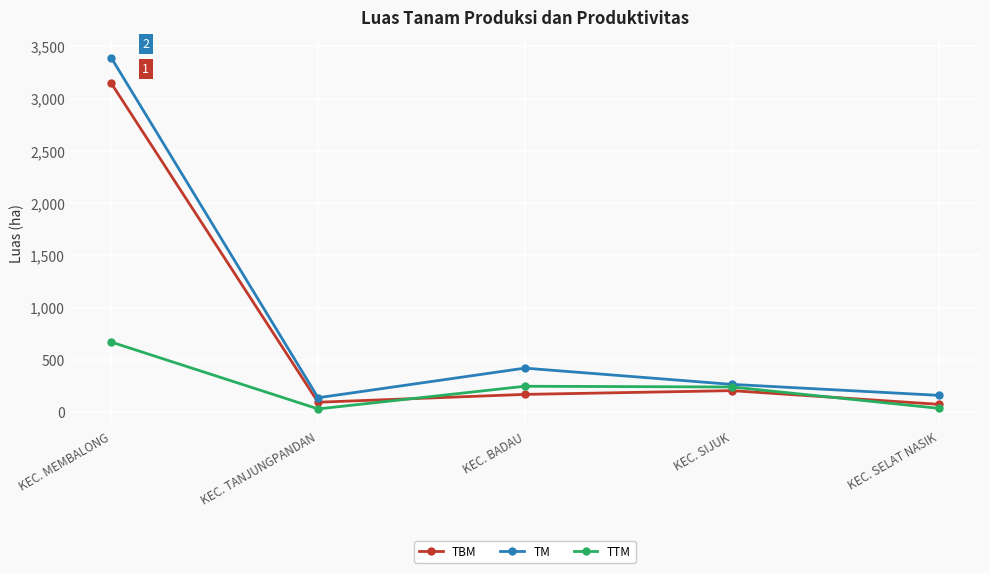

How many values in the TM series are below 265?

2